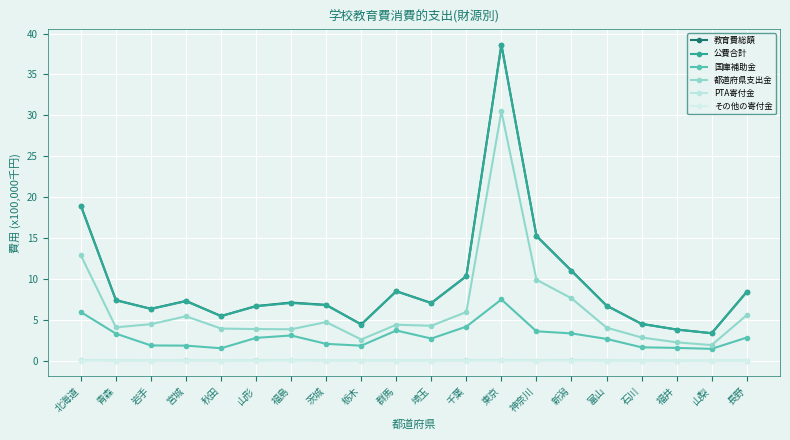

What is the value of the 公費合計 point at the 13th from the left?

38.6